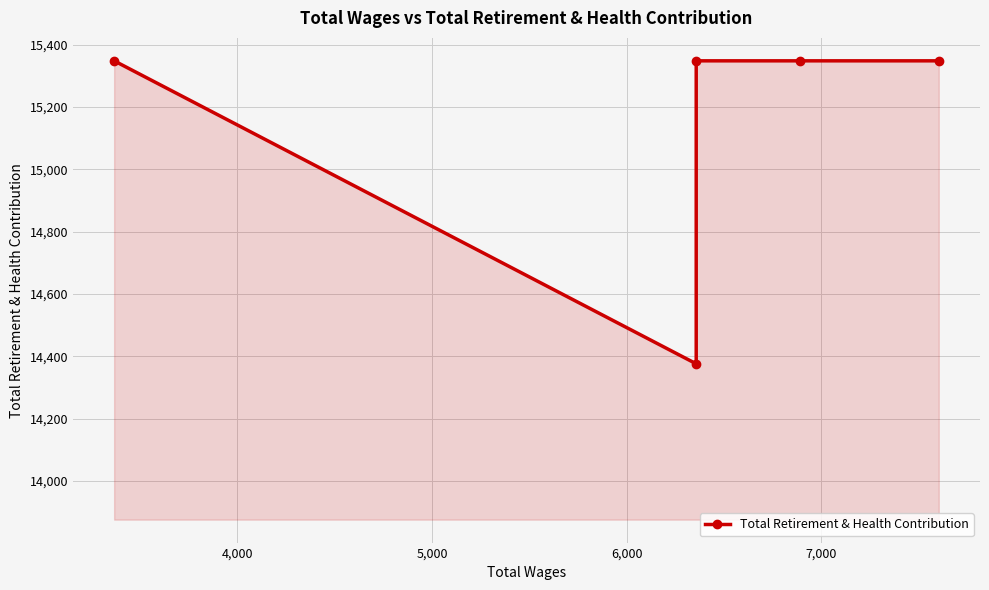

The chart shows a value of 7857 at 5,000. True or false?

False